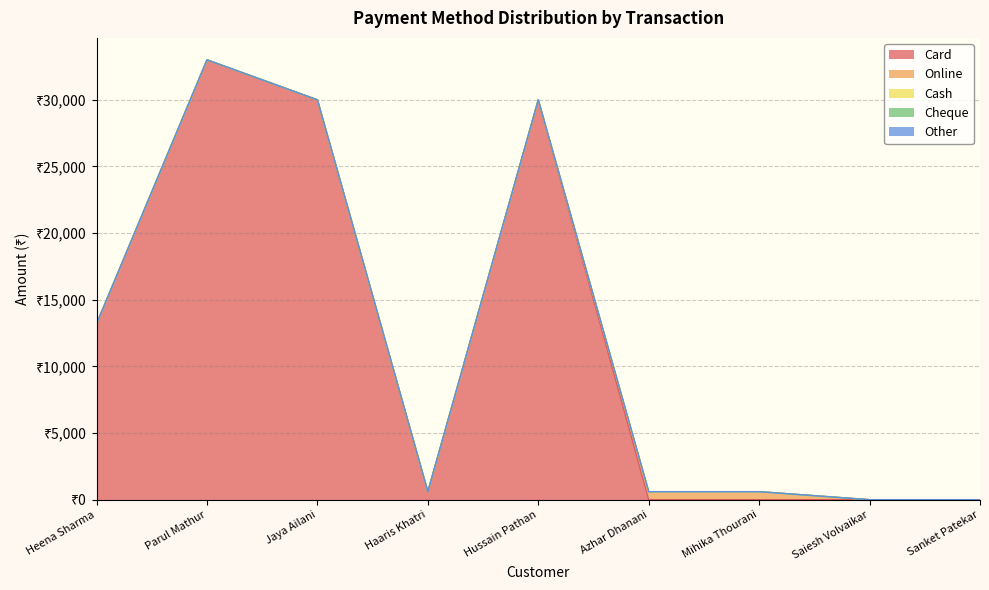

What is the total value across all series at Mihika Thourani?

600